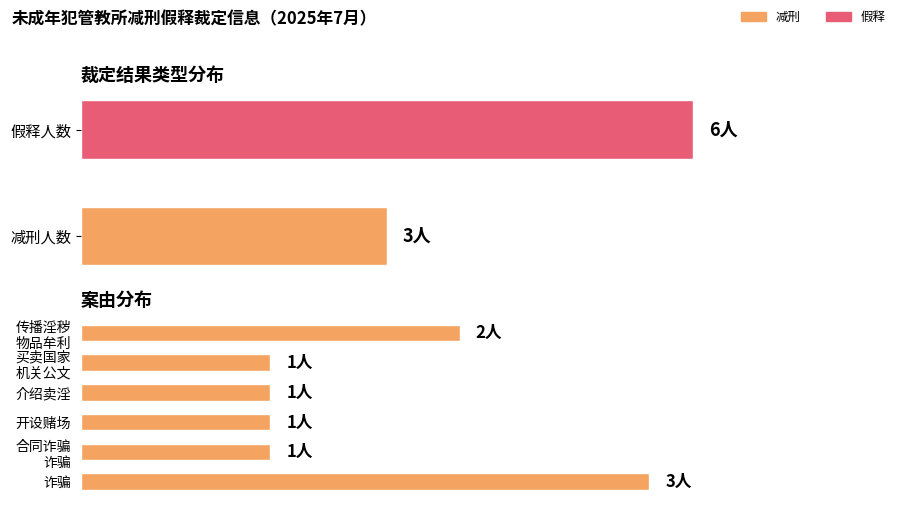

Which series has the largest range (max minus min)?

假释